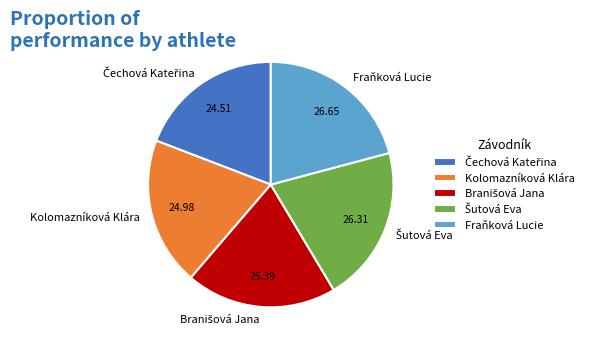

Is Fraňková Lucie the majority of the pie?

No